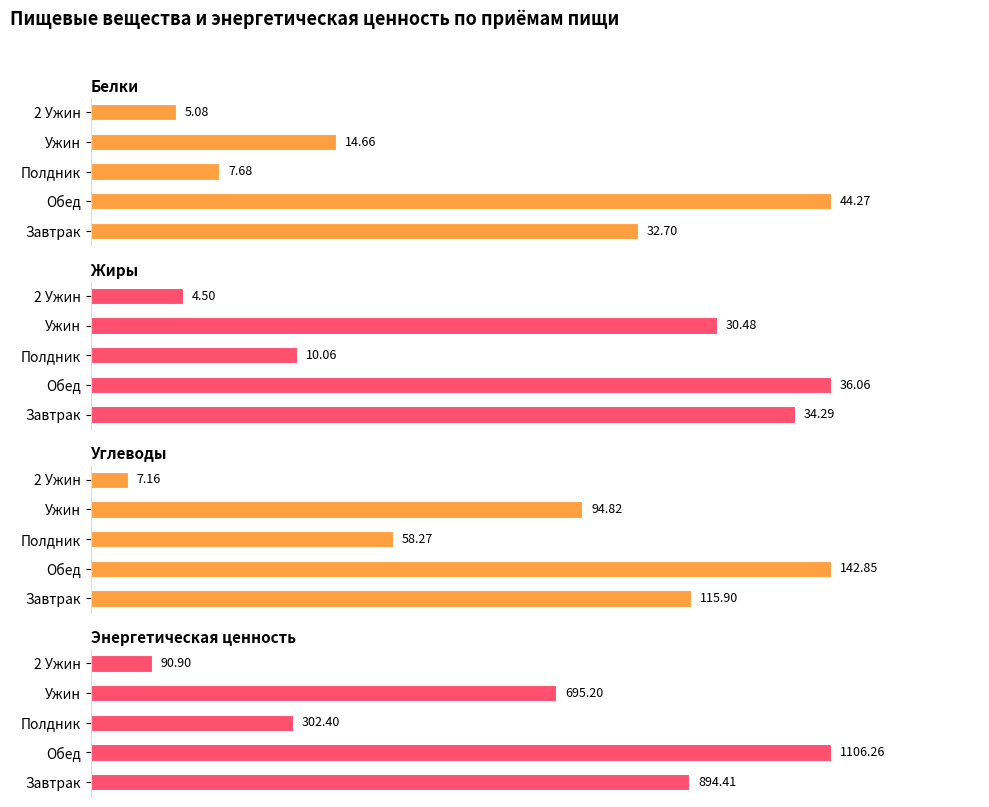

What is the sum of all Энергетическая ценность values?

3089.2